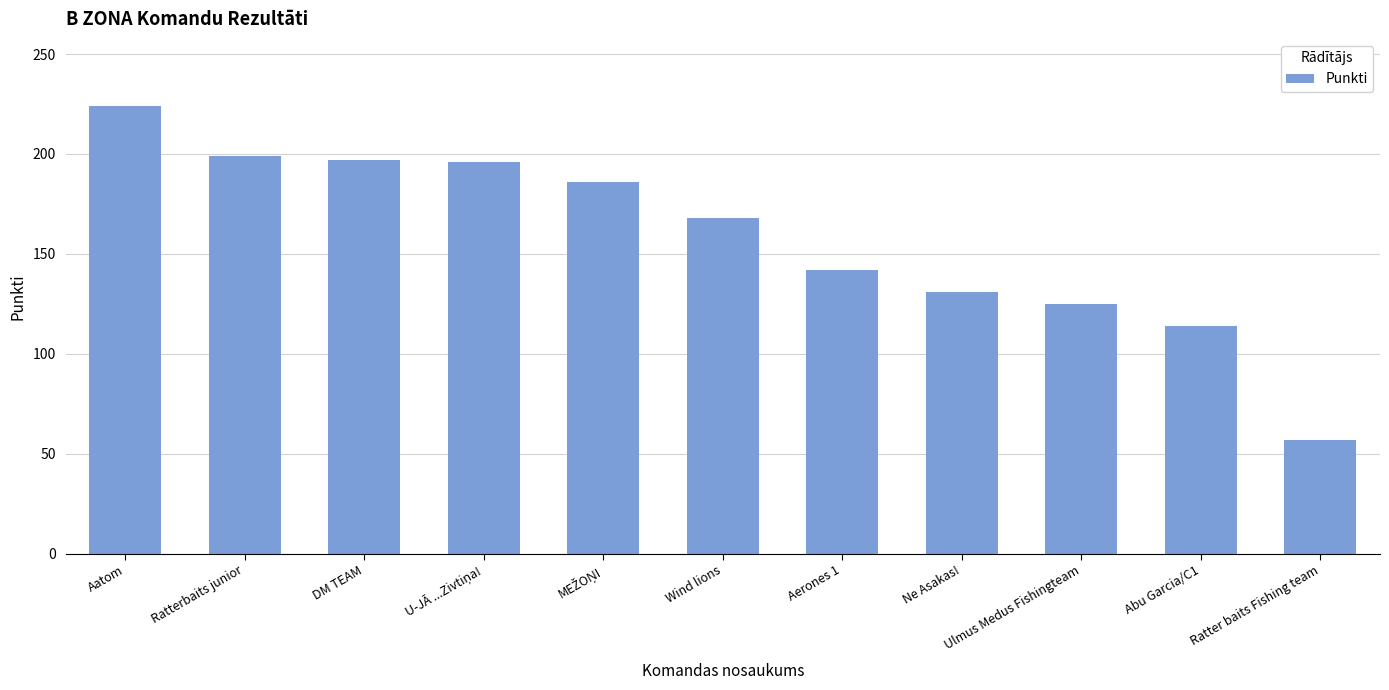

What is the label of the 2nd bar from the left?

Ratterbaits junior